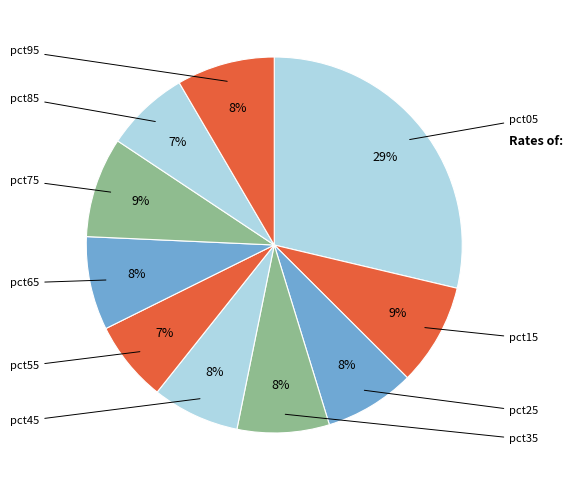

Rank the categories by value from lowest to highest.

pct55, pct85, pct45, pct25, pct35, pct65, pct95, pct75, pct15, pct05